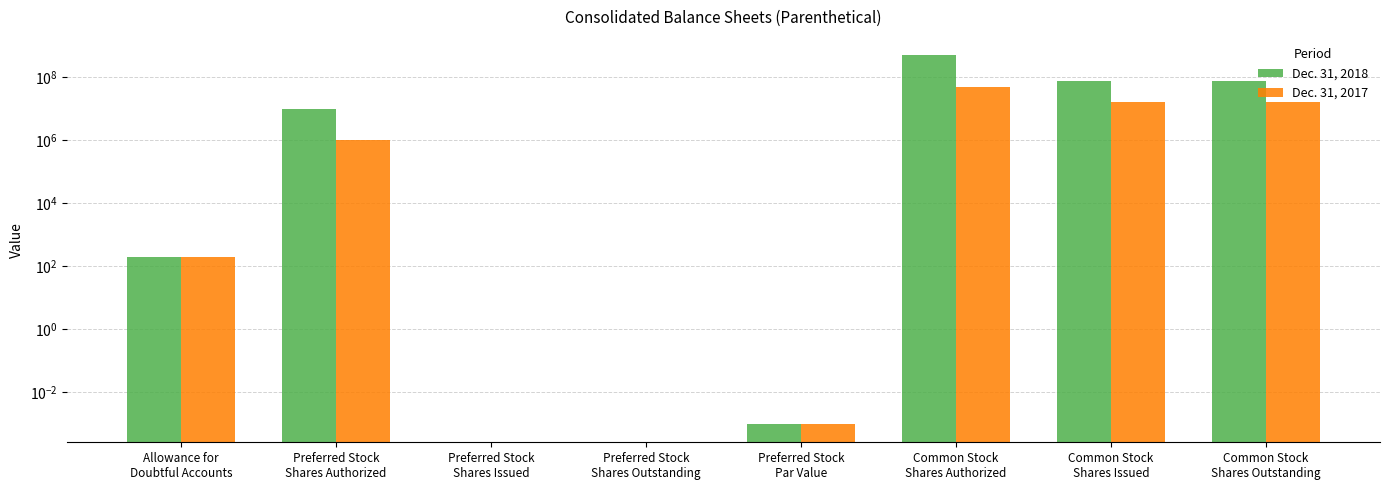

Does the chart contain stacked bars?

No